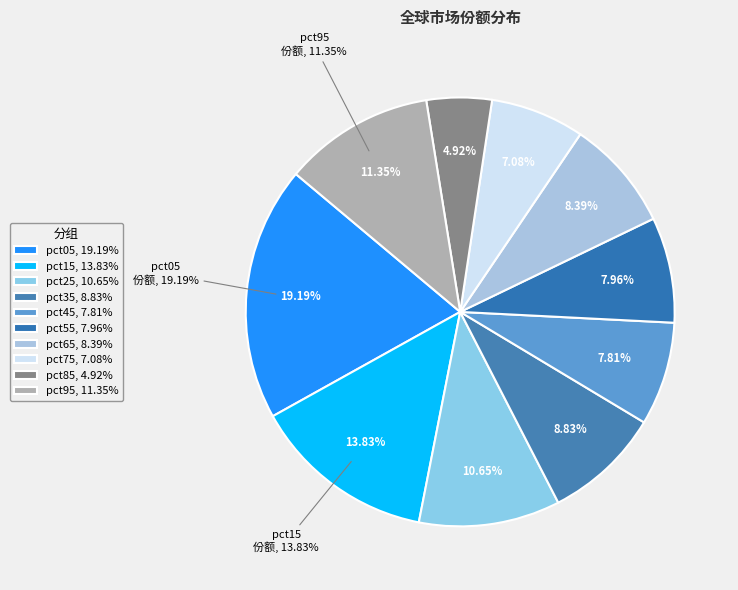

Is pct55 the majority of the pie?

No